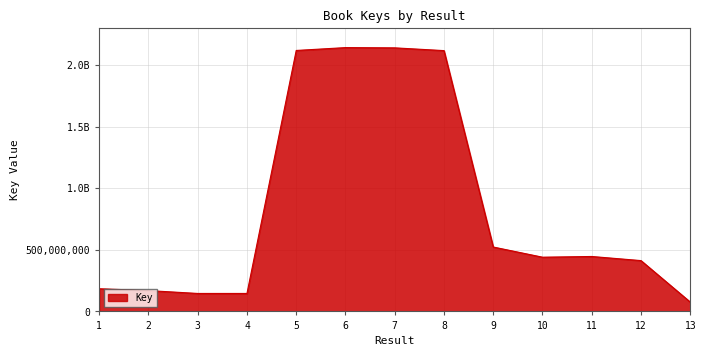

Reading left to right, transcribe all the data shown in this chart.

184204185	169123640	145916692	145935536	2119388302	2142556678	2140567262	2118180348	523014170	440420135	446131958	412737891	75978621